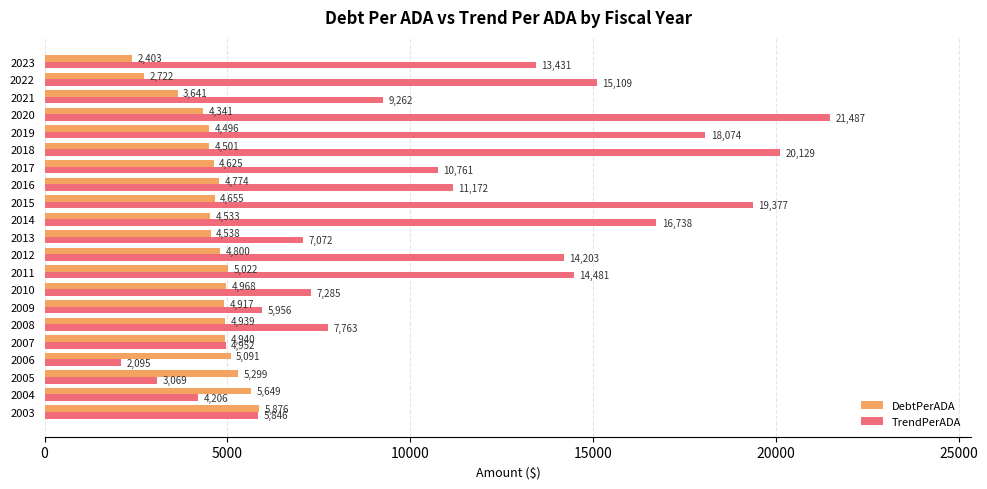

At how many categories does at least one series exceed 5769?

17